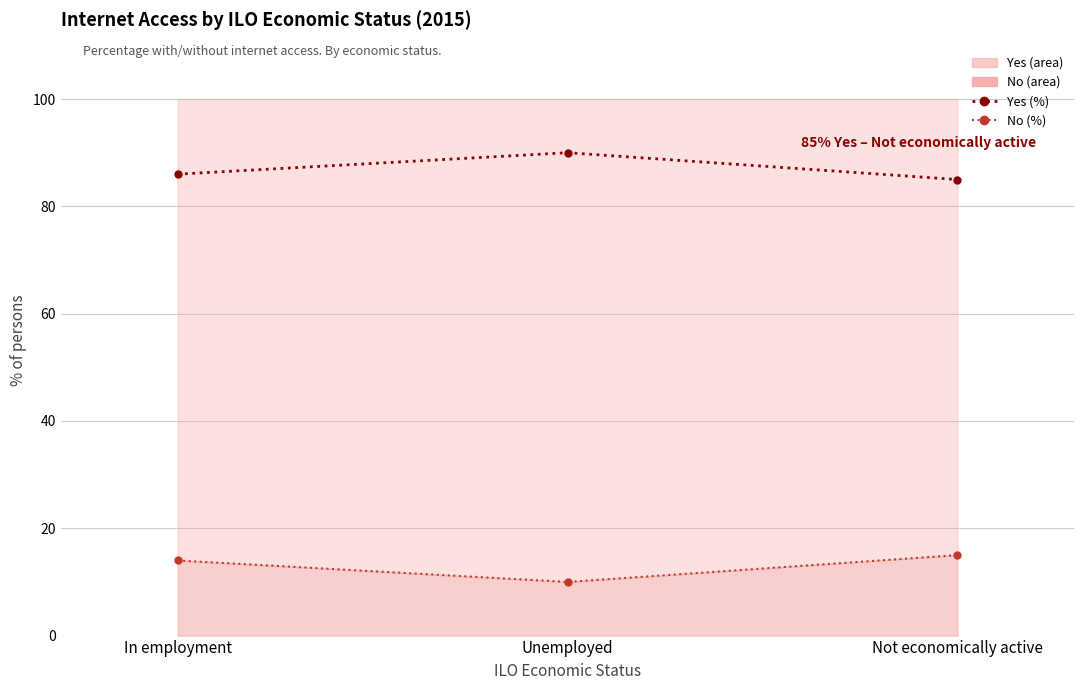

What is the value of the Yes (line) point at the 3rd from the left?

85